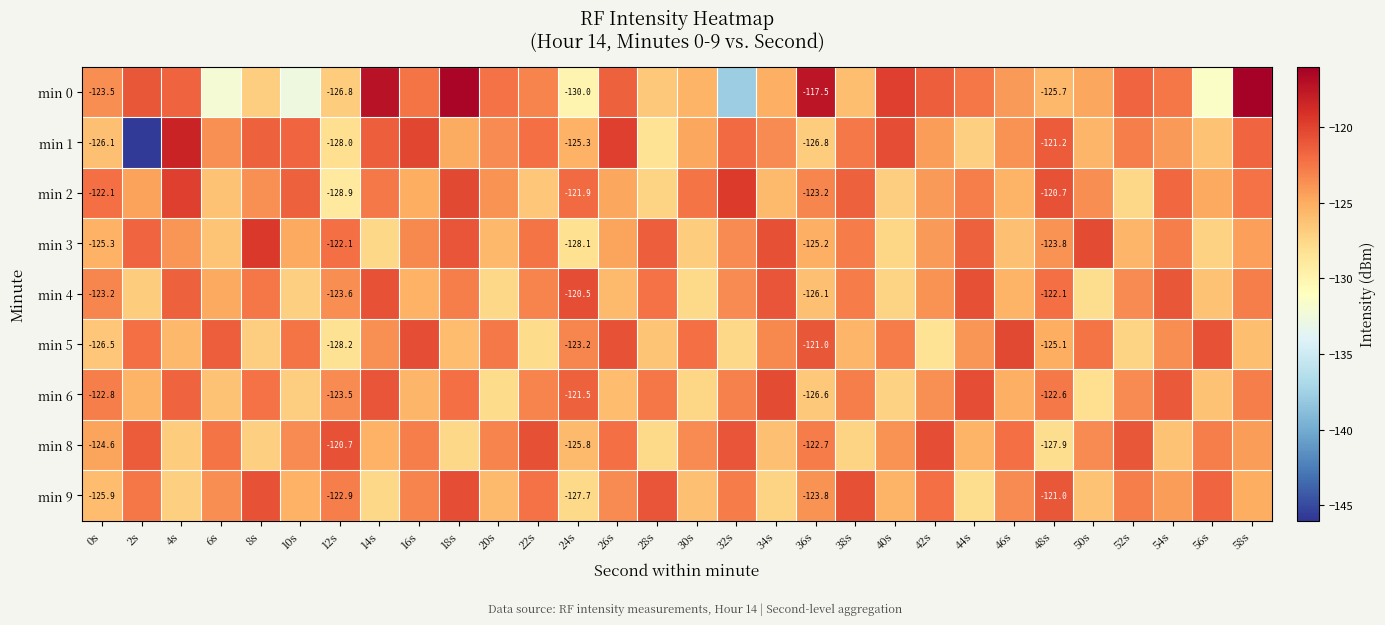

True or false: min 6 has a value of -123.5 at 12s.

True